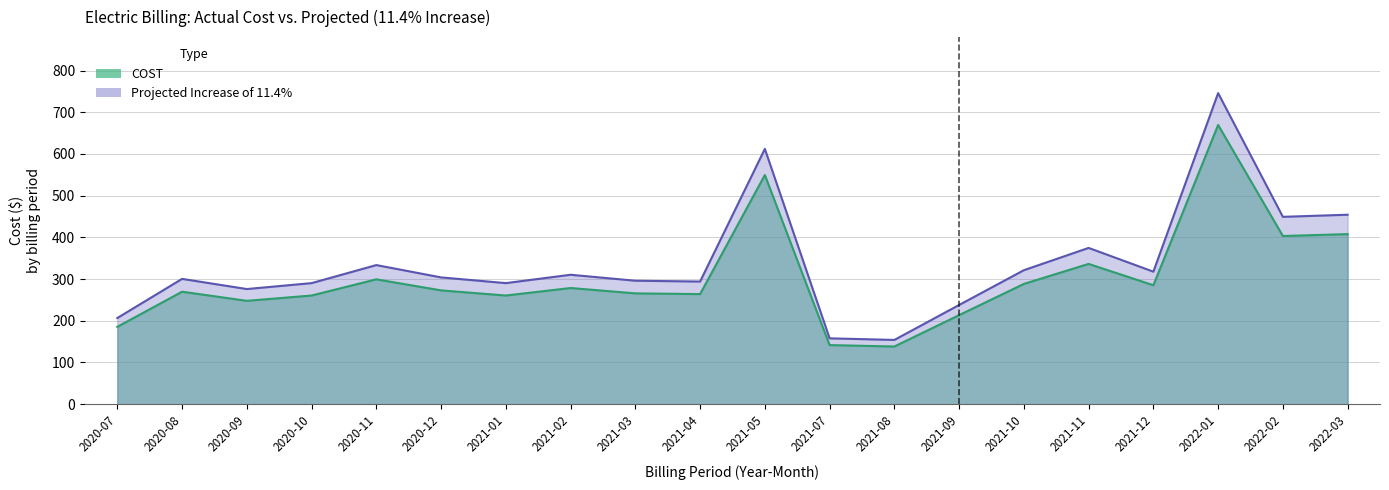

Which has a higher value, 2022-03 or 2021-05?

2021-05